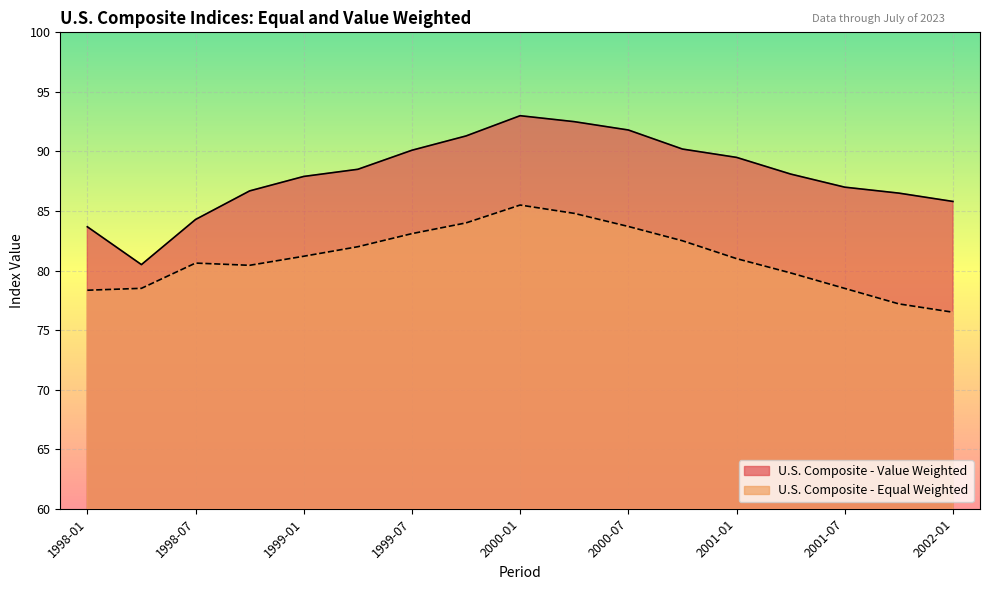

Which category has the lowest value in the U.S. Composite - Equal Weighted series?

2002-01